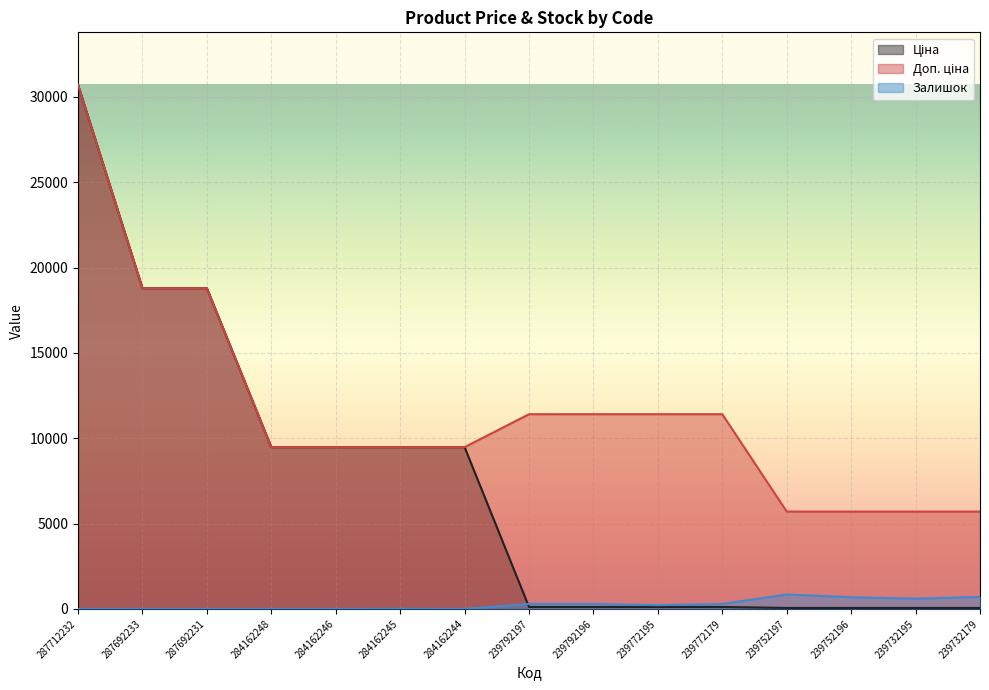

Reading right to left, transcribe all the data shown in this chart.

Ціна: 57.0	57.0	57.0	57.0	114.1	114.1	114.1	114.1	9480.1	9480.1	9480.1	9480.1	18796.8	18796.8	30717.1
Доп. ціна: 5705.0	5705.0	5705.0	5705.0	11410.0	11410.0	11410.0	11410.0	9480.1	9480.1	9480.1	9480.1	18796.8	18796.8	30717.1
Залишок: 702.0	601.0	683.0	845.0	290.0	218.0	290.0	289.0	0.0	8.0	0.0	0.0	0.0	0.0	0.0